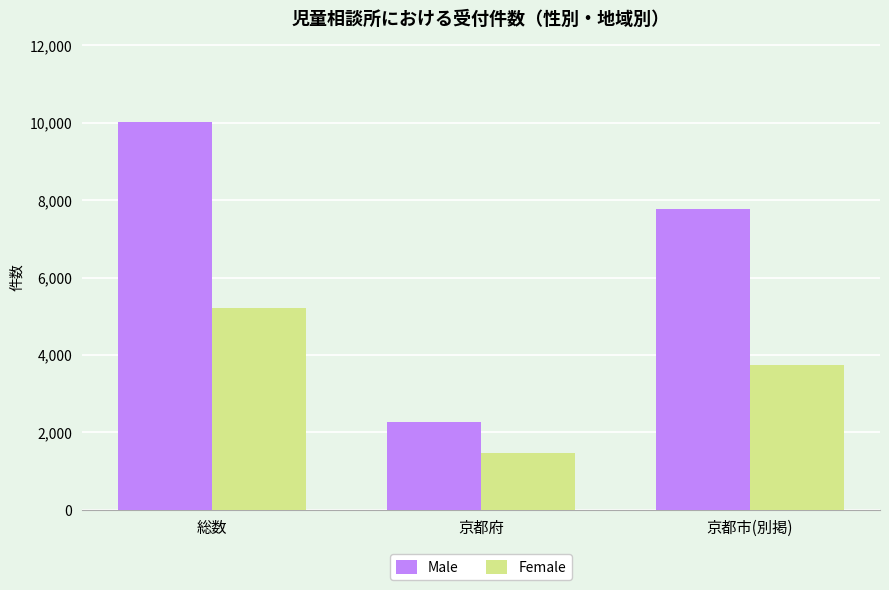

How many groups of bars are there?

3